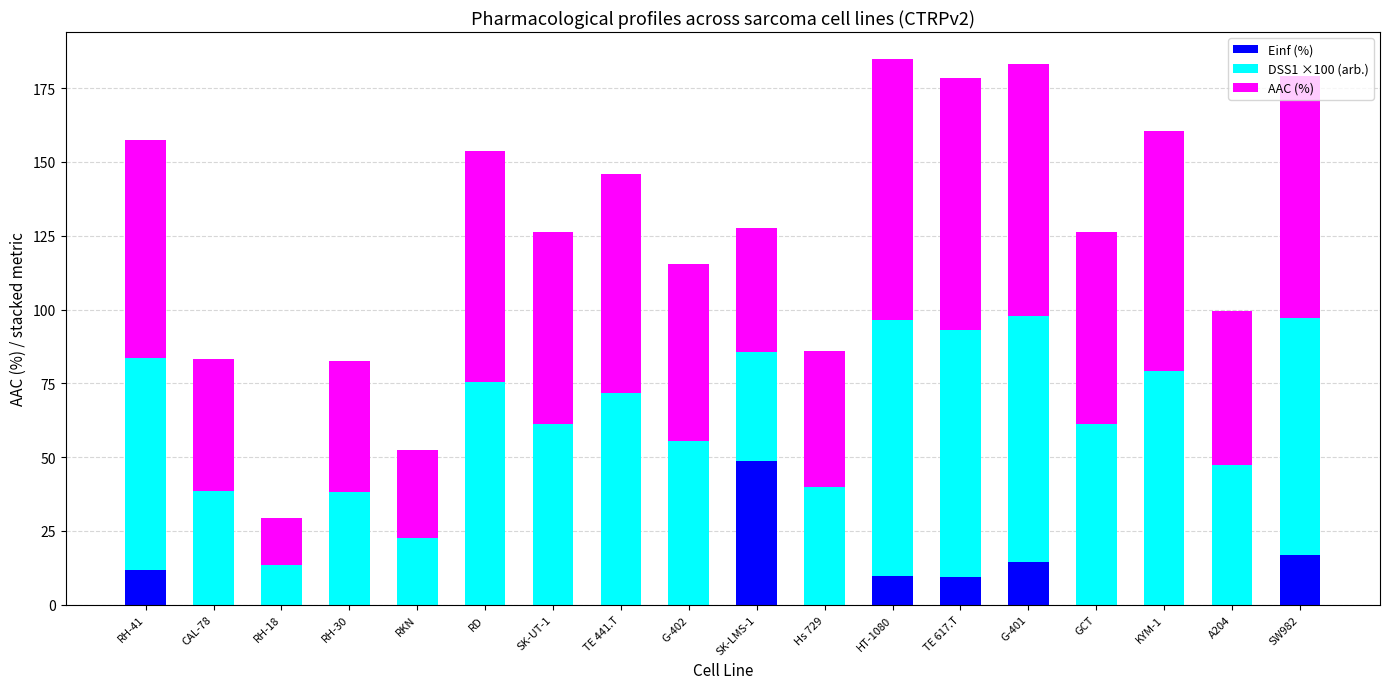

What is the total value across all series at RH-30?

82.6